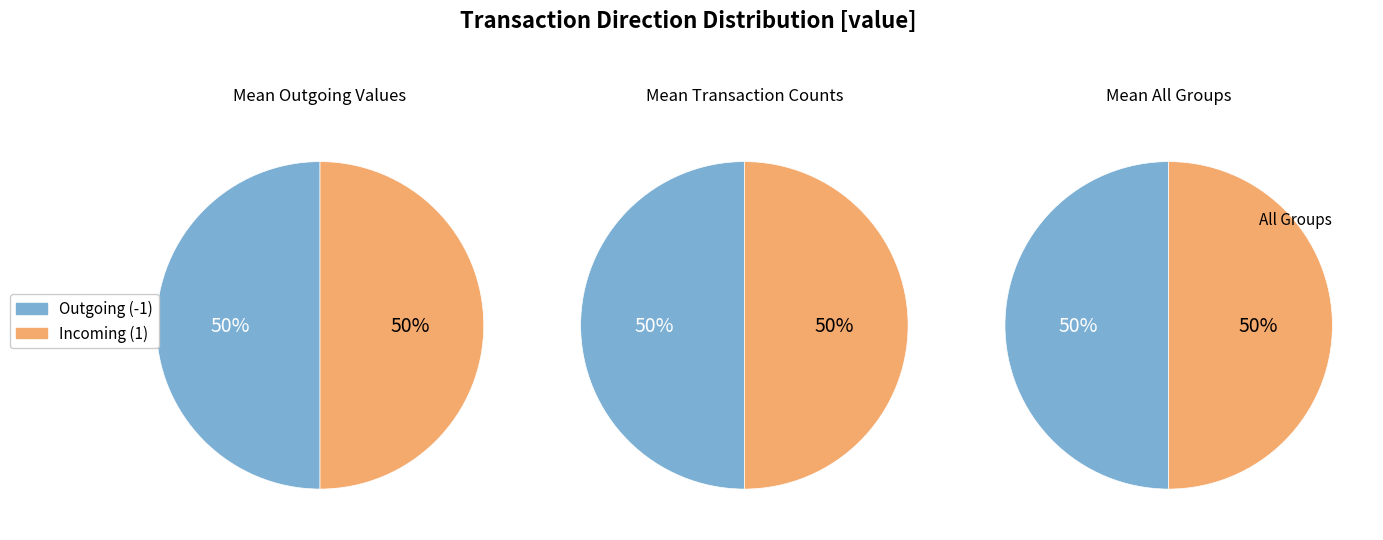

Does 3 account for over 50% of the chart?

No